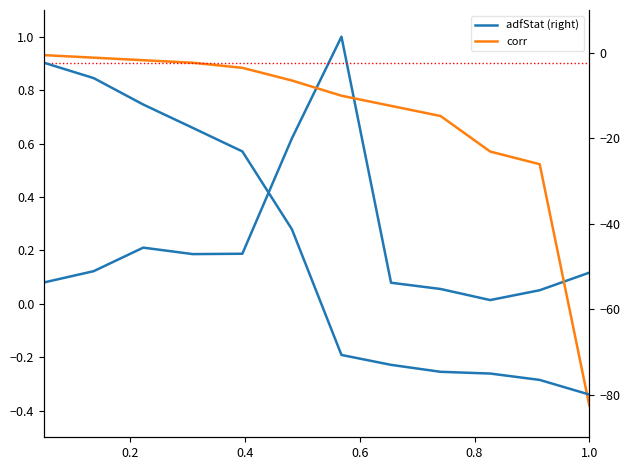

How many negative values does the corr series have?

1